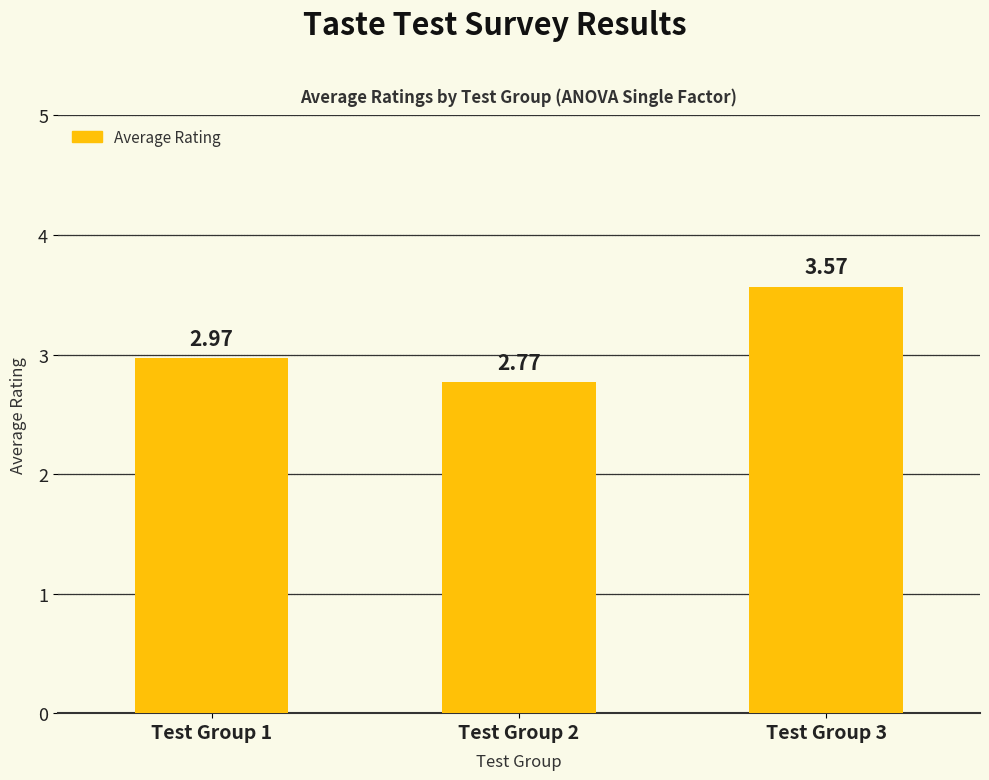

What is the average value?

3.1